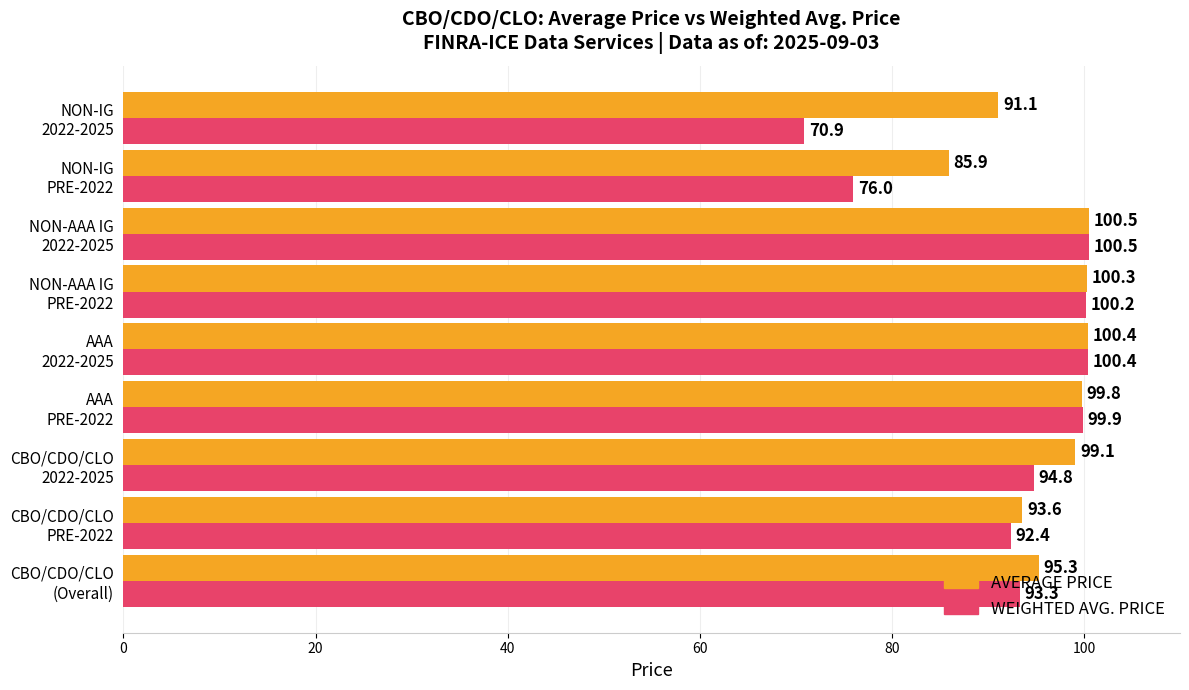

At how many categories does at least one series exceed 86?

8